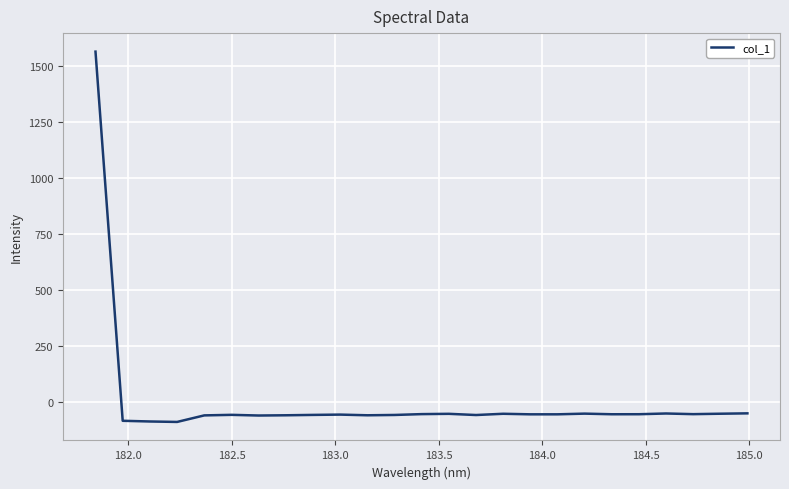

What is the difference between the maximum and minimum values?

1654.1